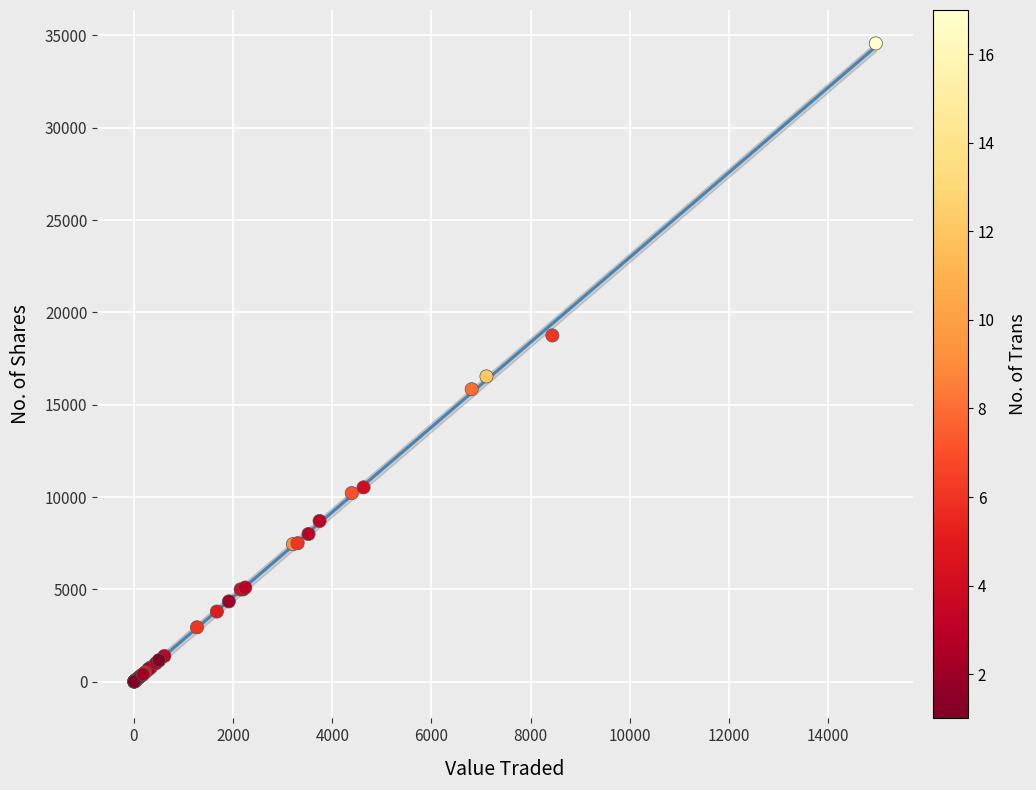

What Y value in the scatter plot is closest to 17286?

16533